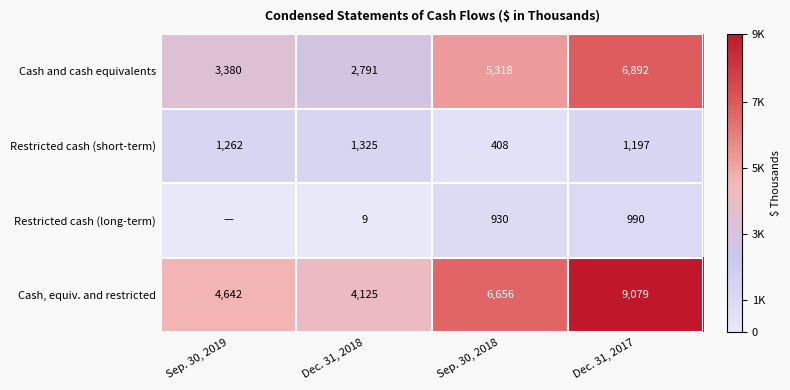

At which category is the sum across all series the highest?

Dec. 31, 2017